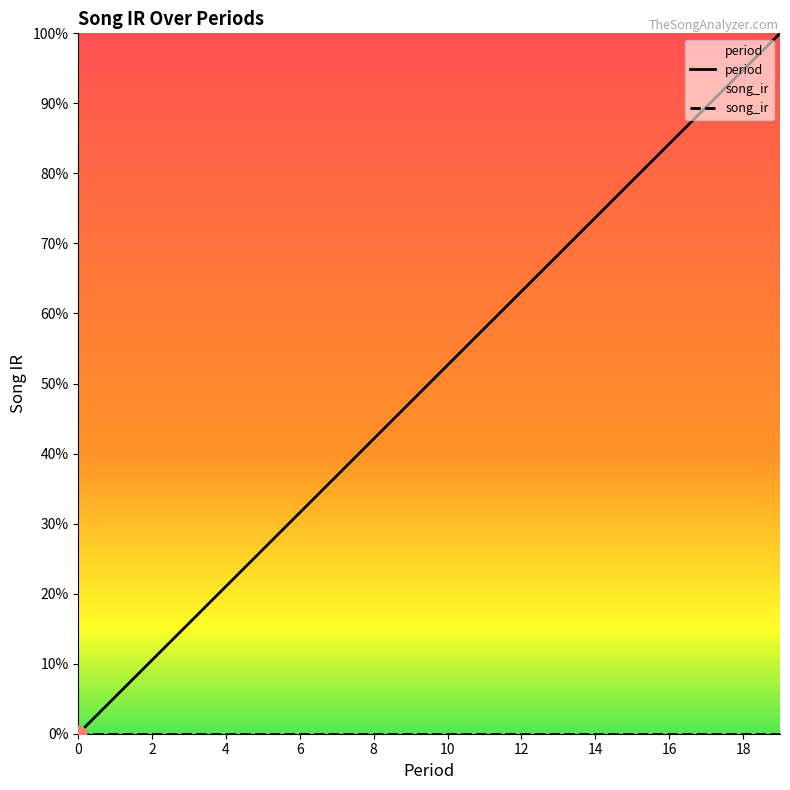

Read the value at 15.

0.8